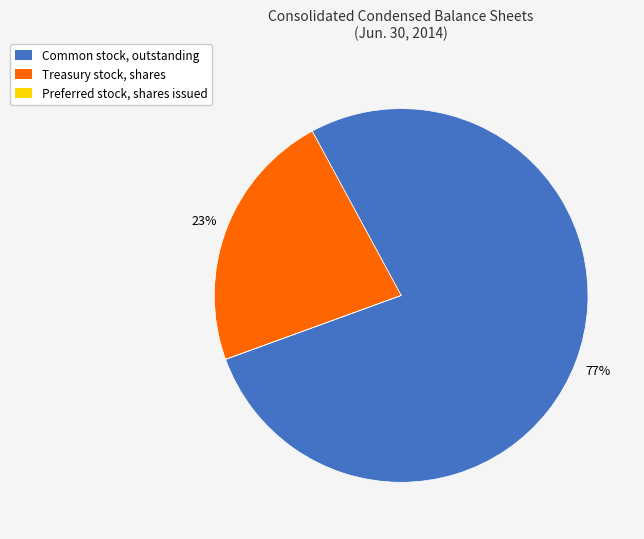

True or false: Treasury stock, shares accounts for 13% of the total.

False